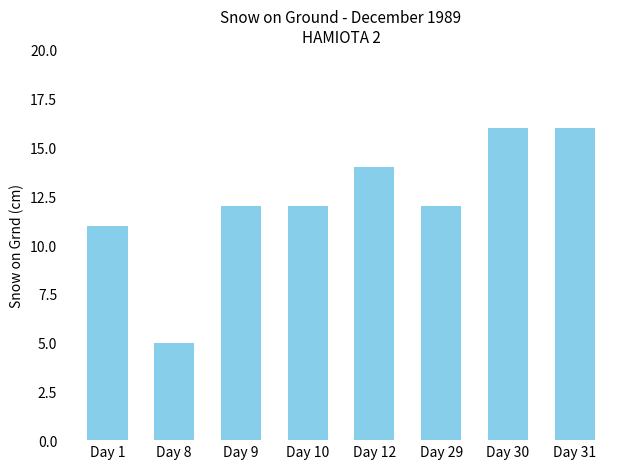

Approximately how many times larger is the value at Day 30 compared to Day 8?

3.2